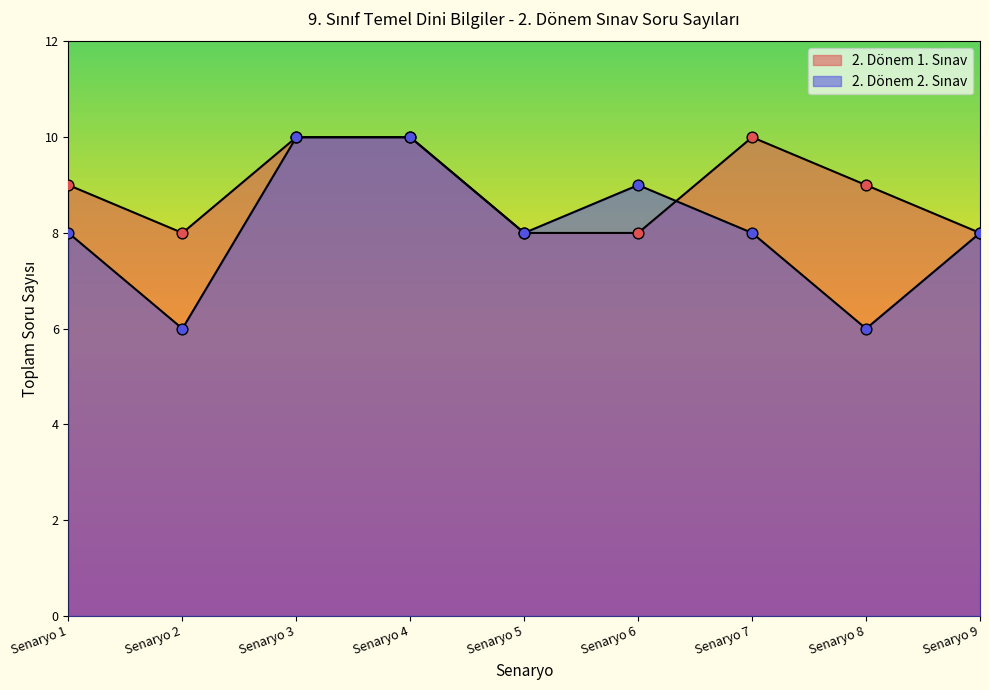

Which series has the largest total across all categories?

2. Dönem 1. Sınav